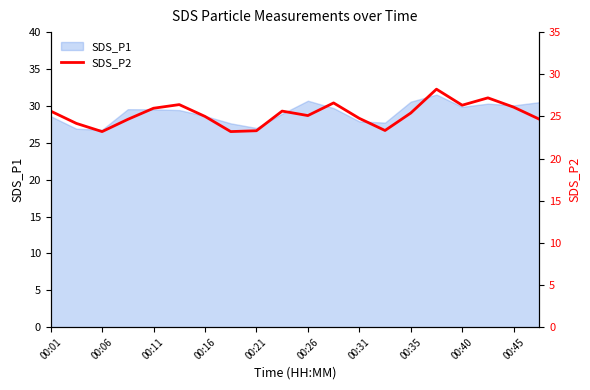

The SDS_P1 series shows 43.1 at 00:31. True or false?

False